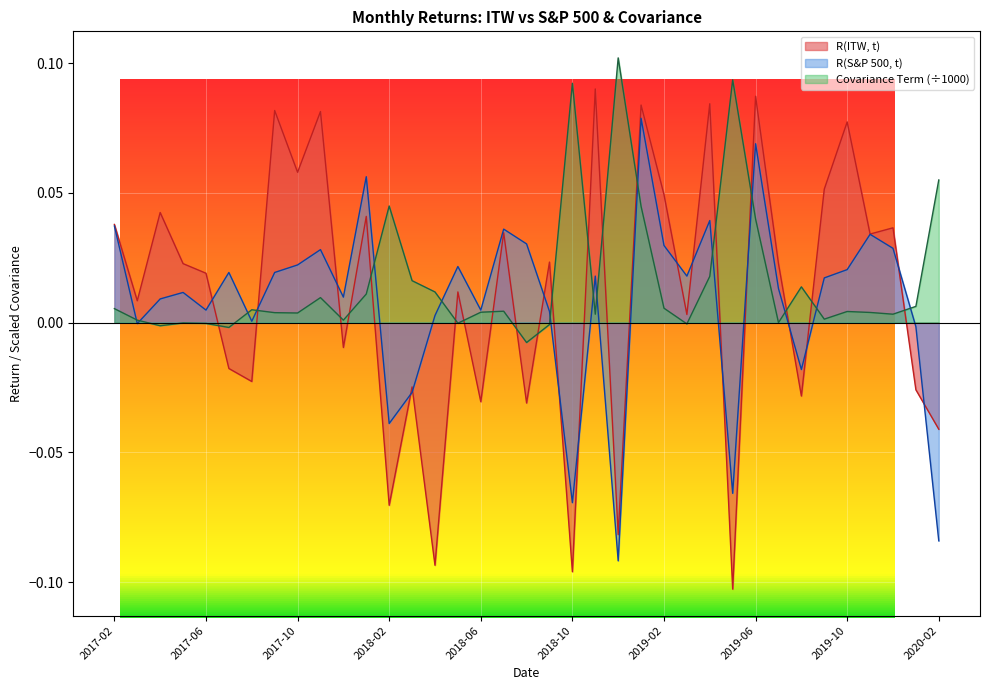

Reading left to right, what are all the values shown in this chart?

R(ITW, t): 2017-02=0.0	2017-03=0.0	2017-04=0.0	2017-05=0.0	2017-06=0.0	2017-07=-0.0	2017-08=-0.0	2017-09=0.1	2017-10=0.1	2017-11=0.1	2017-12=-0.0	2018-01=0.0	2018-02=-0.1	2018-03=-0.0	2018-04=-0.1	2018-05=0.0	2018-06=-0.0	2018-07=0.0	2018-08=-0.0	2018-09=0.0	2018-10=-0.1	2018-11=0.1	2018-12=-0.1	2019-01=0.1	2019-02=0.0	2019-03=0.0	2019-04=0.1	2019-05=-0.1	2019-06=0.1	2019-07=0.0	2019-08=-0.0	2019-09=0.1	2019-10=0.1	2019-11=0.0	2019-12=0.0	2020-01=-0.0	2020-02=-0.0
R(S&P 500, t): 2017-02=0.0	2017-03=-0.0	2017-04=0.0	2017-05=0.0	2017-06=0.0	2017-07=0.0	2017-08=0.0	2017-09=0.0	2017-10=0.0	2017-11=0.0	2017-12=0.0	2018-01=0.1	2018-02=-0.0	2018-03=-0.0	2018-04=0.0	2018-05=0.0	2018-06=0.0	2018-07=0.0	2018-08=0.0	2018-09=0.0	2018-10=-0.1	2018-11=0.0	2018-12=-0.1	2019-01=0.1	2019-02=0.0	2019-03=0.0	2019-04=0.0	2019-05=-0.1	2019-06=0.1	2019-07=0.0	2019-08=-0.0	2019-09=0.0	2019-10=0.0	2019-11=0.0	2019-12=0.0	2020-01=-0.0	2020-02=-0.1
Covariance Term: 2017-02=0.0	2017-03=0.0	2017-04=-0.0	2017-05=-0.0	2017-06=-0.0	2017-07=-0.0	2017-08=0.0	2017-09=0.0	2017-10=0.0	2017-11=0.0	2017-12=0.0	2018-01=0.0	2018-02=0.0	2018-03=0.0	2018-04=0.0	2018-05=-0.0	2018-06=0.0	2018-07=0.0	2018-08=-0.0	2018-09=-0.0	2018-10=0.1	2018-11=0.0	2018-12=0.1	2019-01=0.0	2019-02=0.0	2019-03=-0.0	2019-04=0.0	2019-05=0.1	2019-06=0.0	2019-07=-0.0	2019-08=0.0	2019-09=0.0	2019-10=0.0	2019-11=0.0	2019-12=0.0	2020-01=0.0	2020-02=0.1